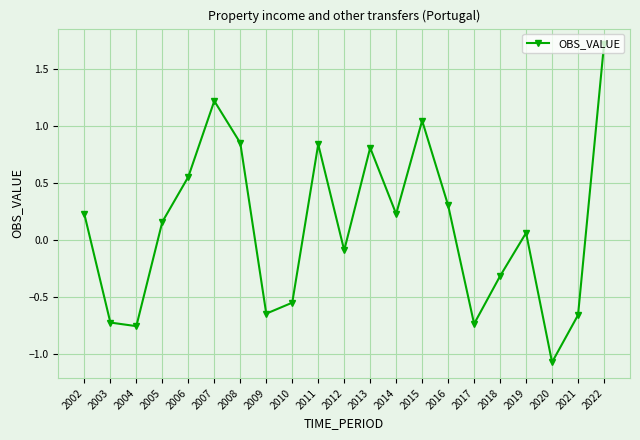

What is the smallest value displayed?

-1.1